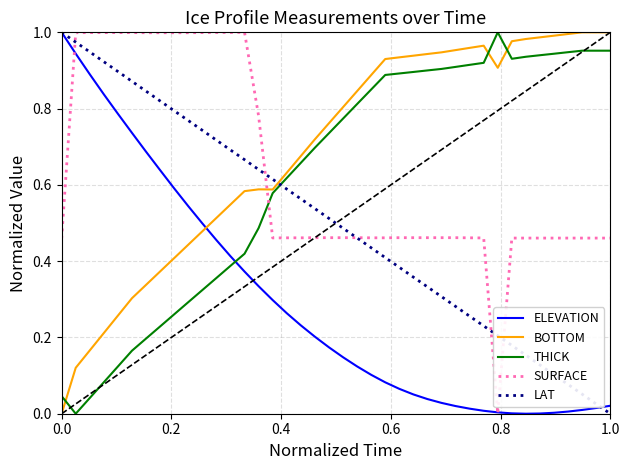

After their last crossing, which series has the higher values: BOTTOM or ELEVATION?

BOTTOM